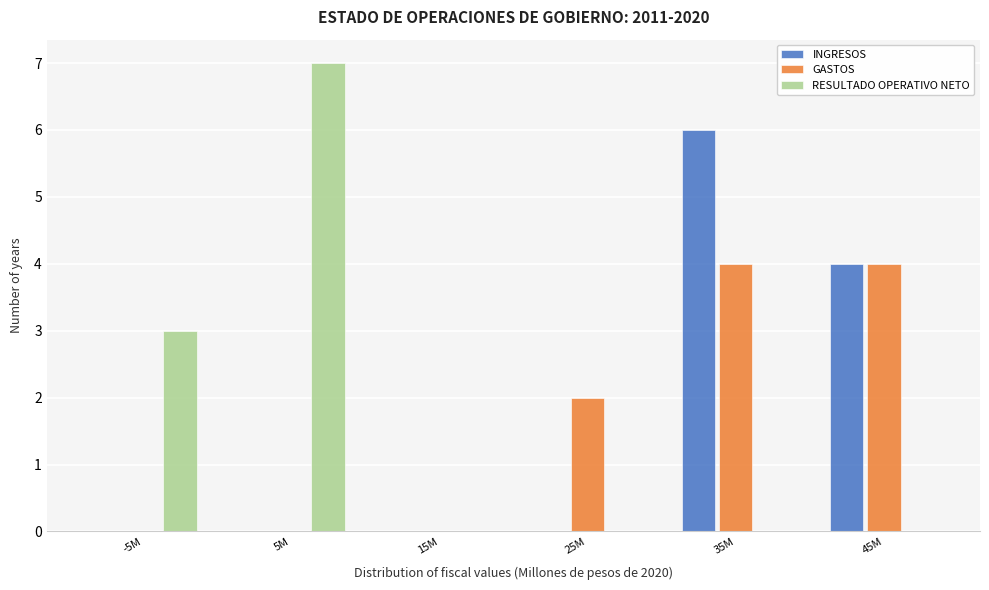

Reading left to right, what are all the values shown in this chart?

INGRESOS: -5M=0	5M=0	15M=0	25M=0	35M=6	45M=4
GASTOS: -5M=0	5M=0	15M=0	25M=2	35M=4	45M=4
RESULTADO OPERATIVO NETO: -5M=3	5M=7	15M=0	25M=0	35M=0	45M=0